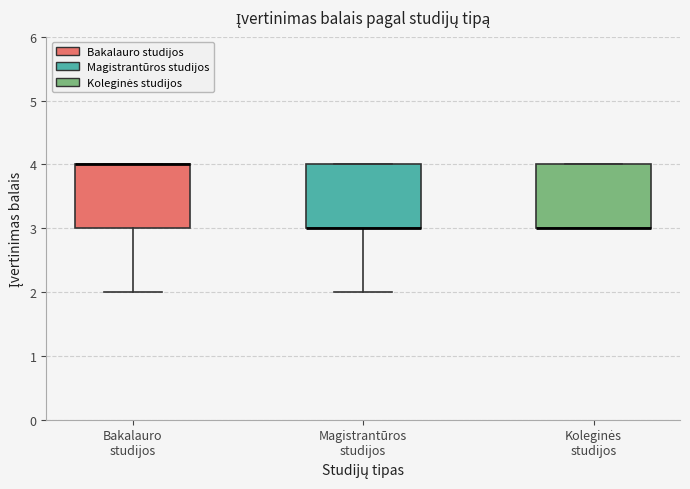

Reading left to right, transcribe this box plot: for each box, give where its median line is, the range the box spans, and where its two whiskers end, as read against the y-axis. The values are not printed on the chart, so give them approximately, as read against the axis.

Bakalauro studijos: median 4 (drawn on the box's upper edge), box 3 to 4, whiskers 2 to 4
Magistrantūros studijos: median 3 (drawn on the box's lower edge), box 3 to 4, whiskers 2 to 4
Koleginės studijos: median 3 (drawn on the box's lower edge), box 3 to 4, whiskers 3 to 4